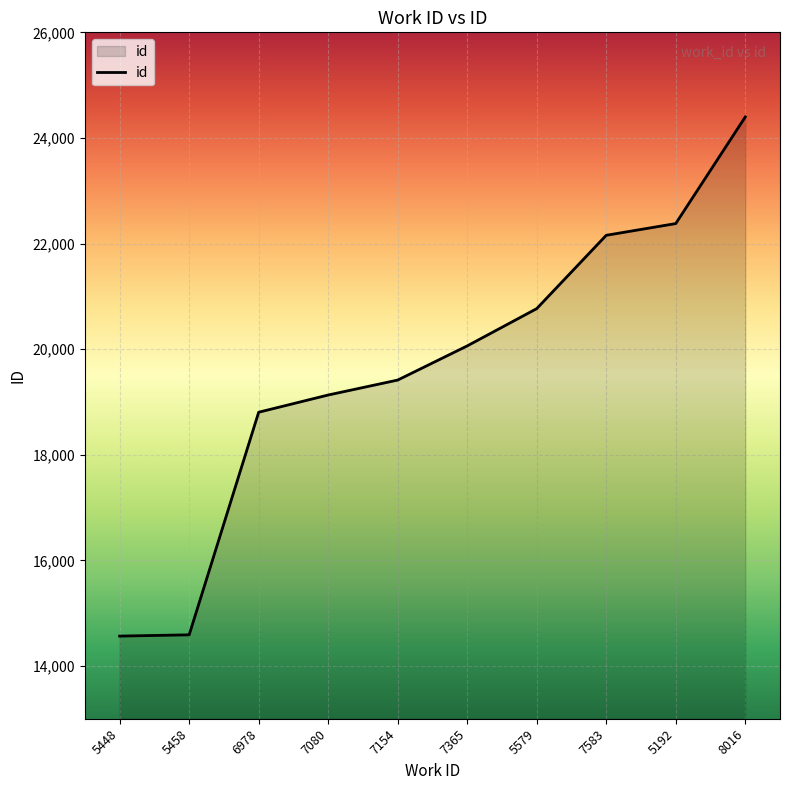

What is the change in value from 7080 to 7365?

+930